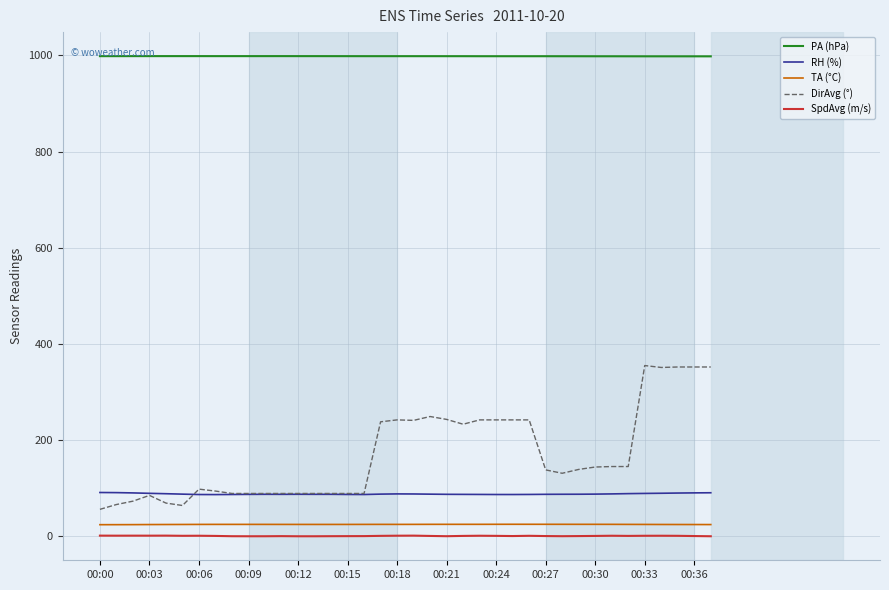

What is the maximum value shown in the chart?

998.4